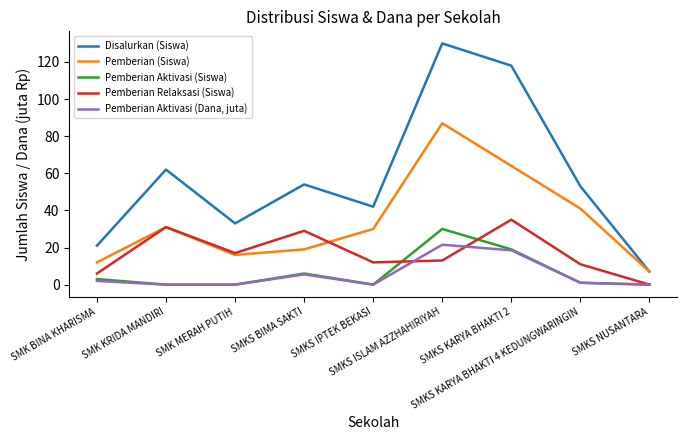

At which label does Pemberian Aktivasi (Siswa) first exceed 1?

SMK BINA KHARISMA